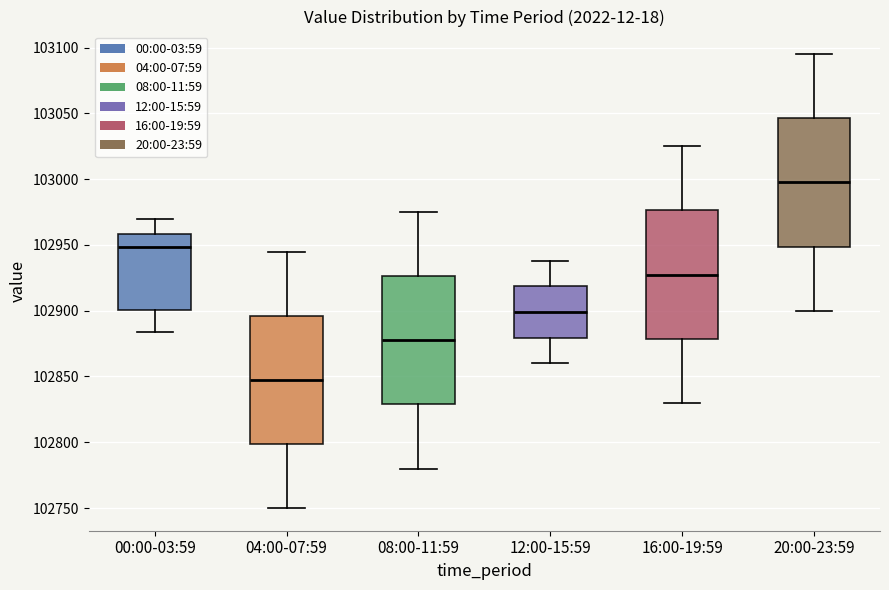

Reading left to right, read every box against the y-axis: the position of its median line, the range the box covers, and the ends of its whiskers. The values are not printed on the chart, so give them approximately, as read against the axis.

00:00-03:59: median 102950, box 102900 to 102960, whiskers 102885 to 102970
04:00-07:59: median 102850, box 102800 to 102895, whiskers 102750 to 102945
08:00-11:59: median 102880, box 102830 to 102925, whiskers 102780 to 102975
12:00-15:59: median 102900, box 102880 to 102920, whiskers 102860 to 102940
16:00-19:59: median 102930, box 102880 to 102975, whiskers 102830 to 103025
20:00-23:59: median 103000, box 102950 to 103045, whiskers 102900 to 103095